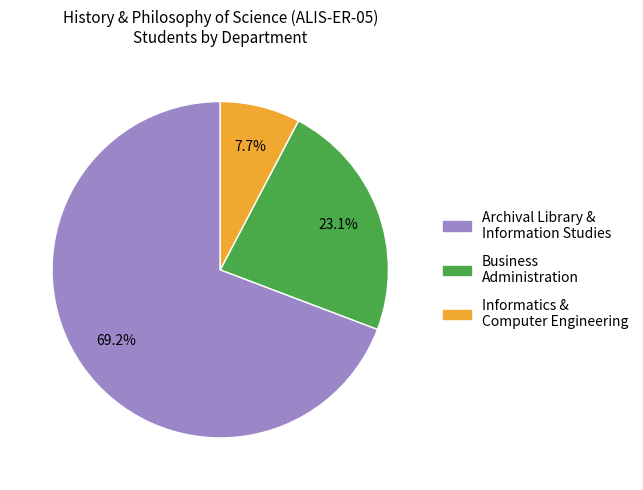

Count the number of slices in the pie.

3